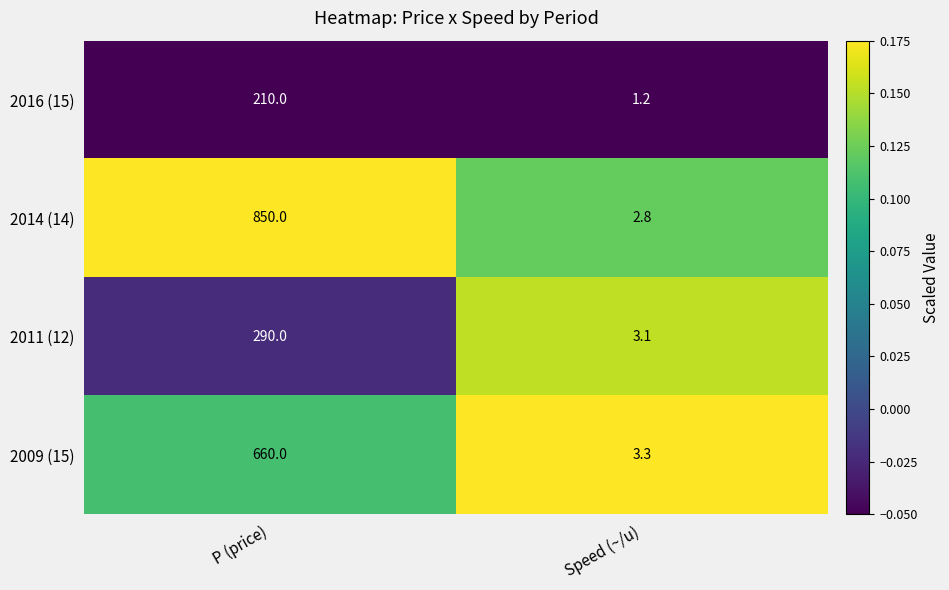

Read the 2011 (12) value at Speed (~/u).

3.1